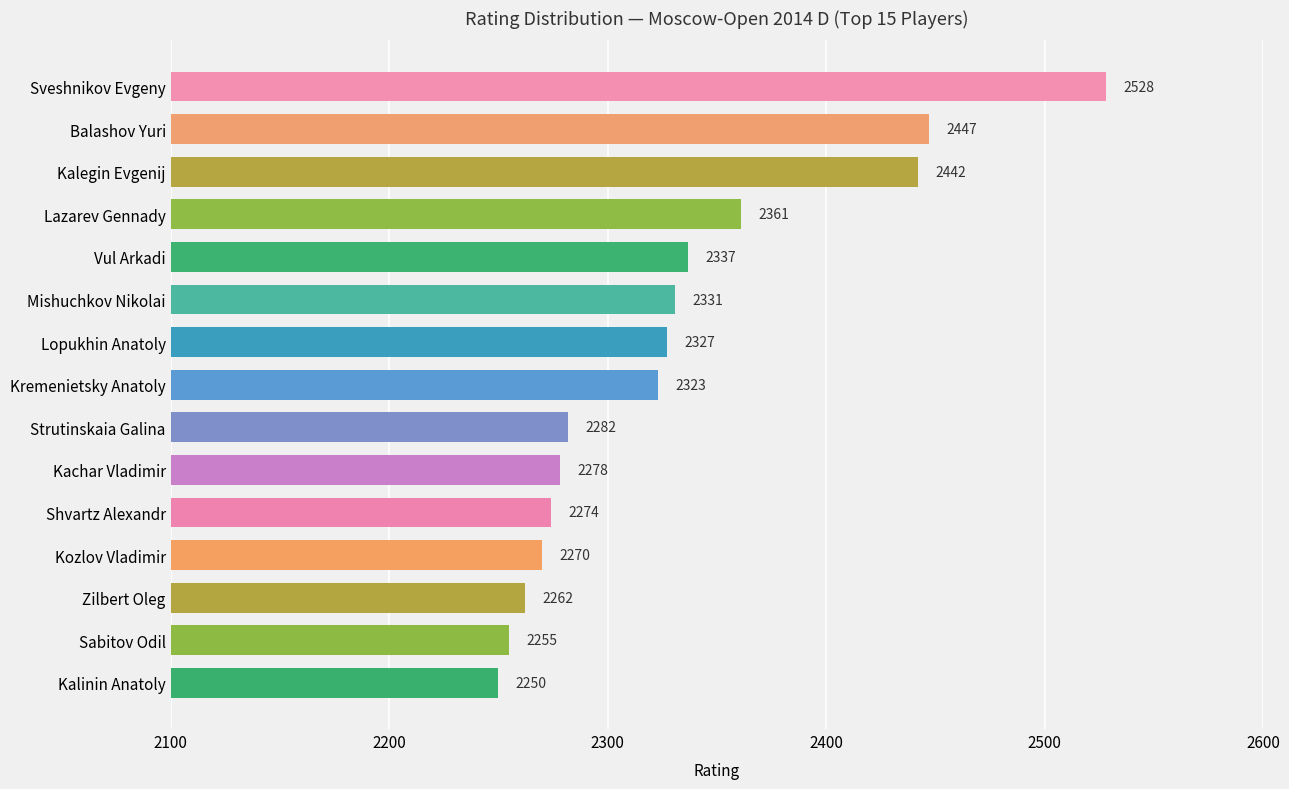

Reading top to bottom, extract all data points from this chart.

2528	2447	2442	2361	2337	2331	2327	2323	2282	2278	2274	2270	2262	2255	2250